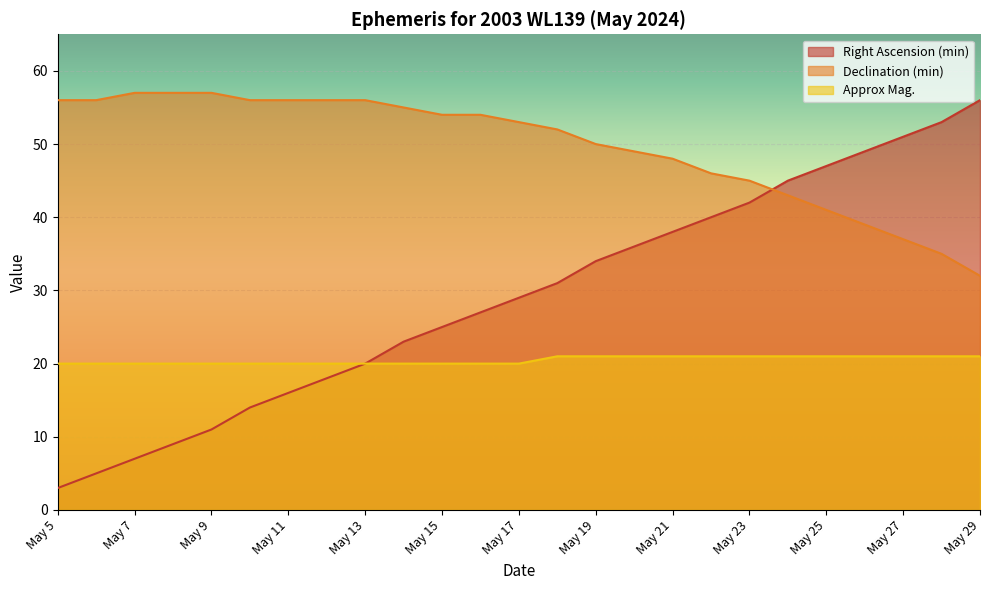

The Approx Mag. series shows 35 at May 7. True or false?

False